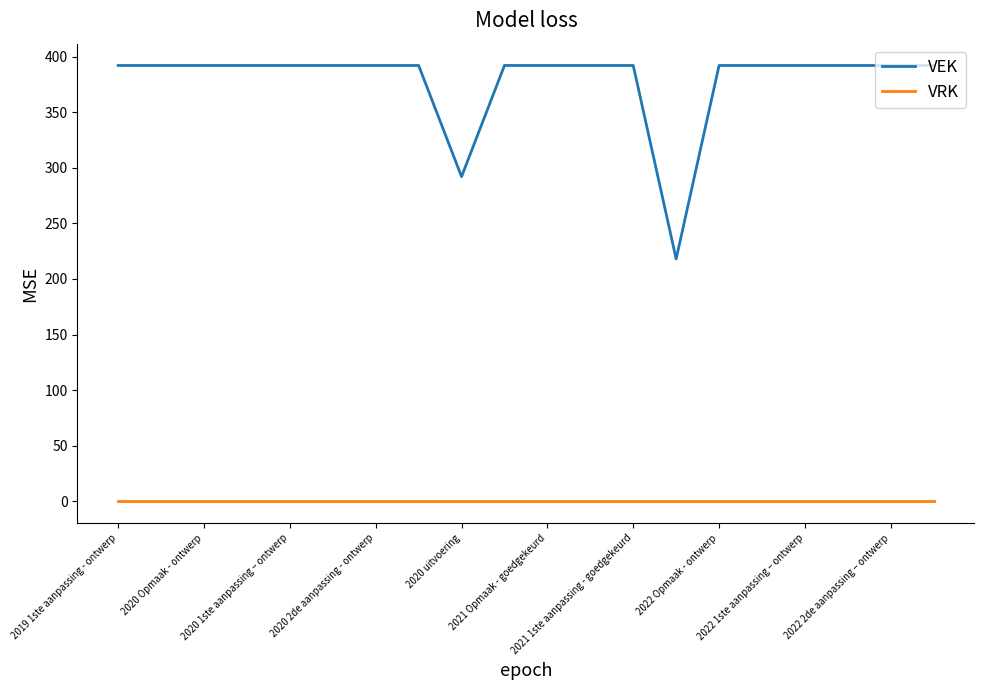

True or false: VRK and VEK intersect in this chart.

False